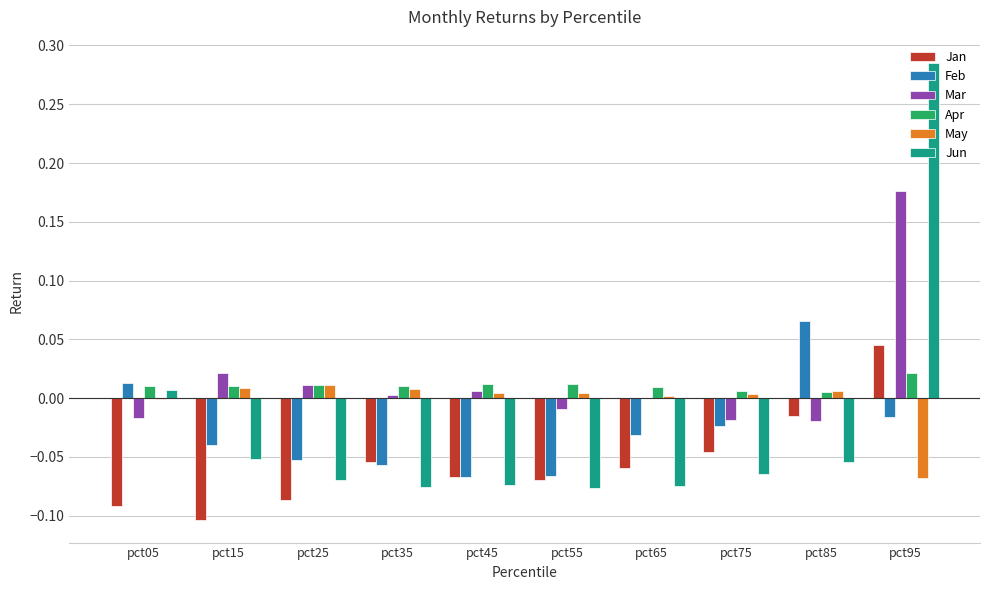

The Feb series shows -0.0 at pct65. True or false?

True